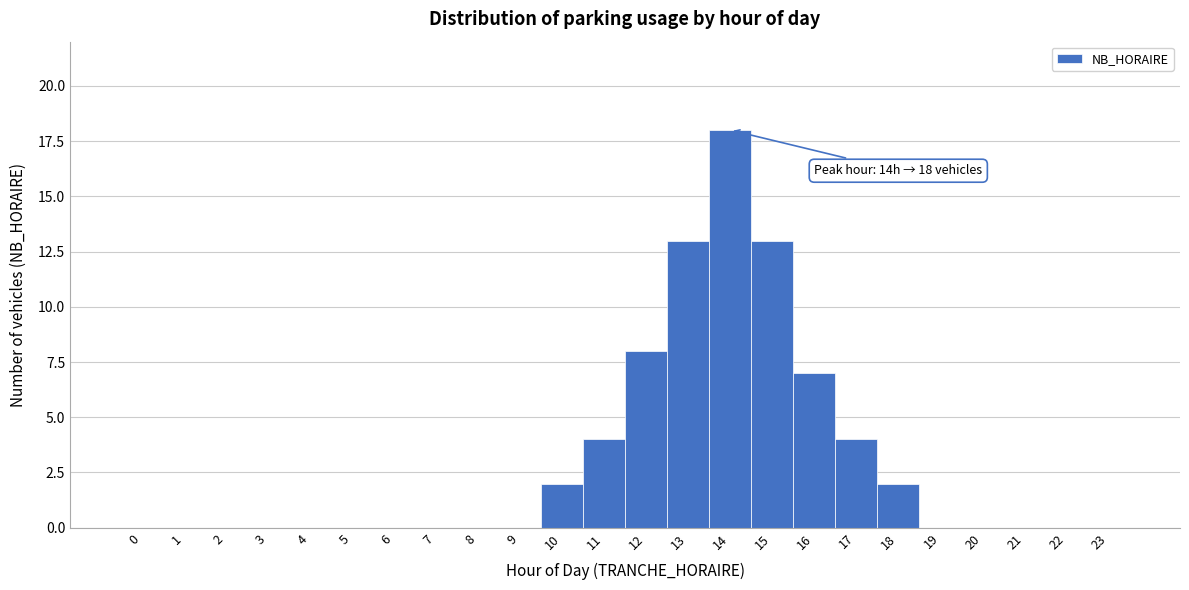

Which range on the x-axis has the tallest bar?

13.5 to 14.5